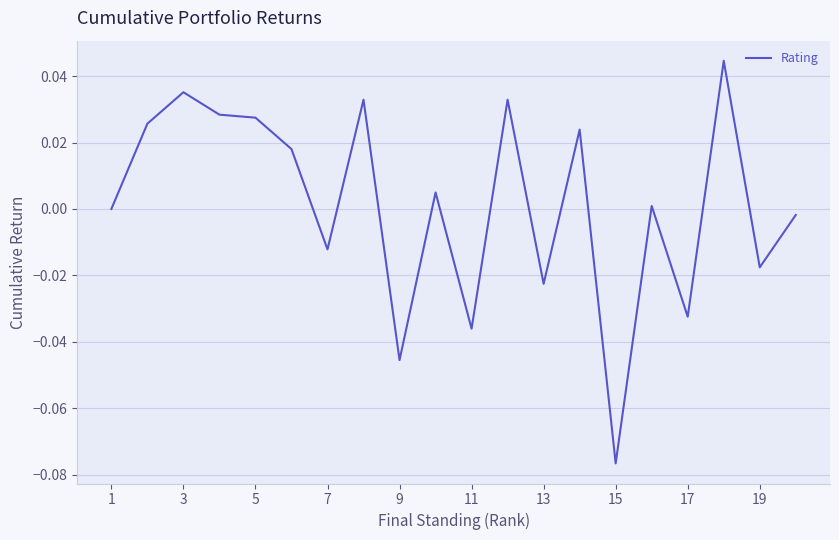

Does the chart have visible grid lines?

Yes